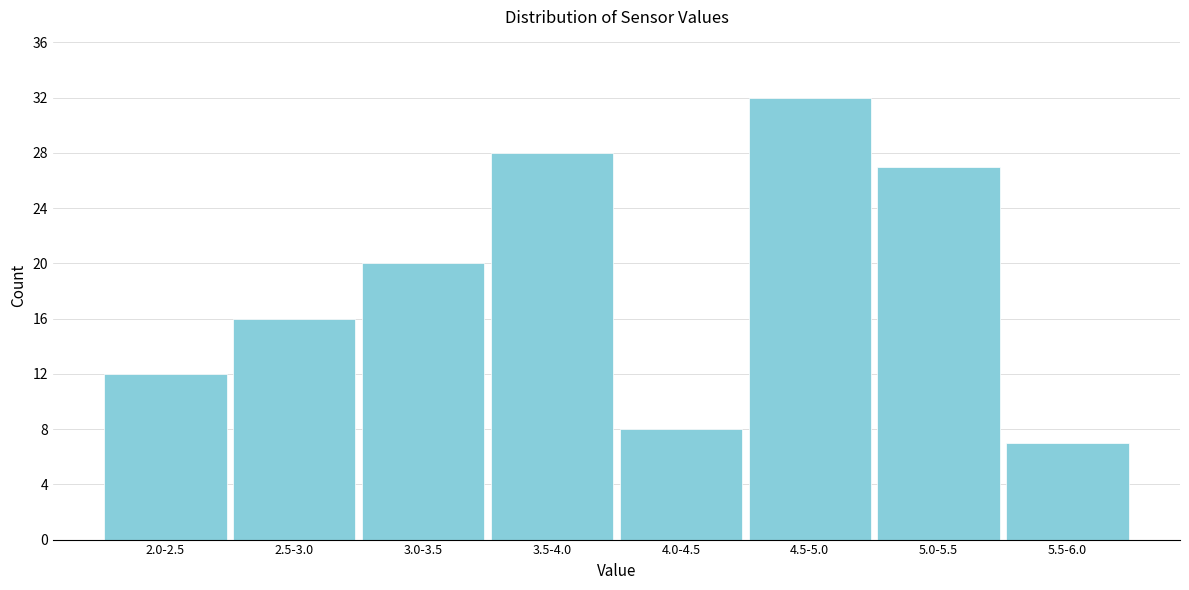

Reading left to right, transcribe all the data shown in this chart.

2.0-2.5=12	2.5-3.0=16	3.0-3.5=20	3.5-4.0=28	4.0-4.5=8	4.5-5.0=32	5.0-5.5=27	5.5-6.0=7